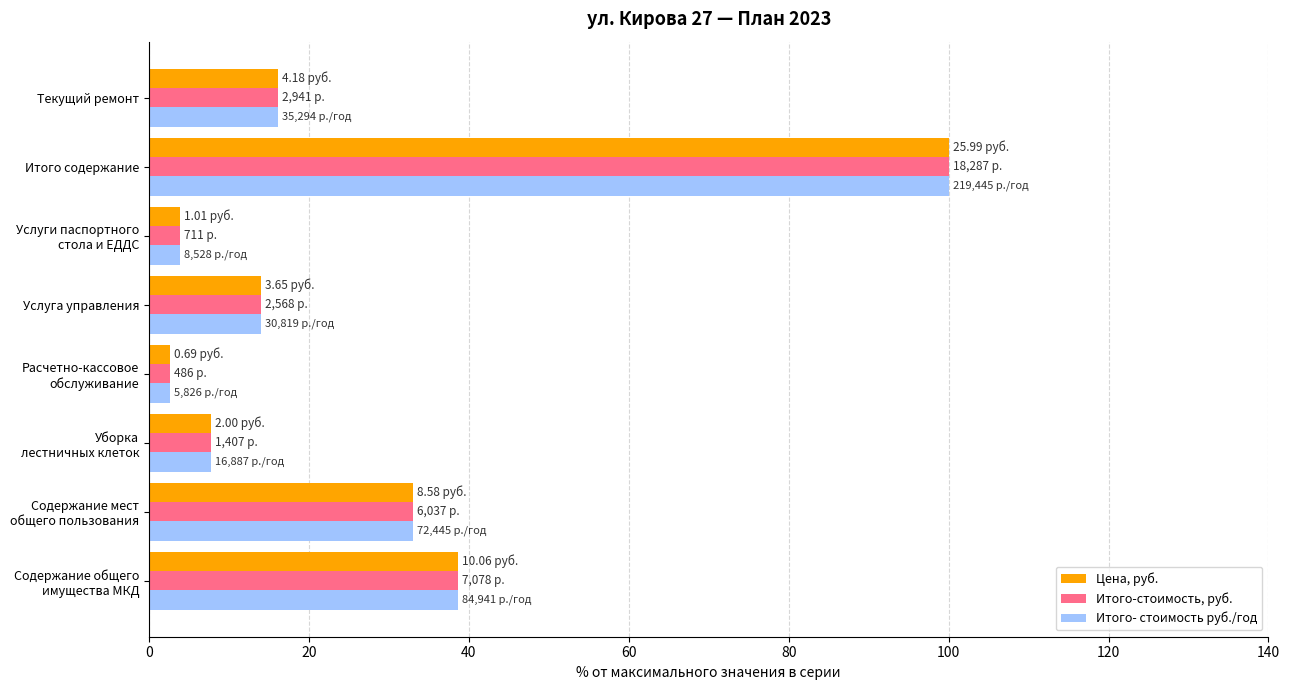

At how many categories does at least one series exceed 73?

1